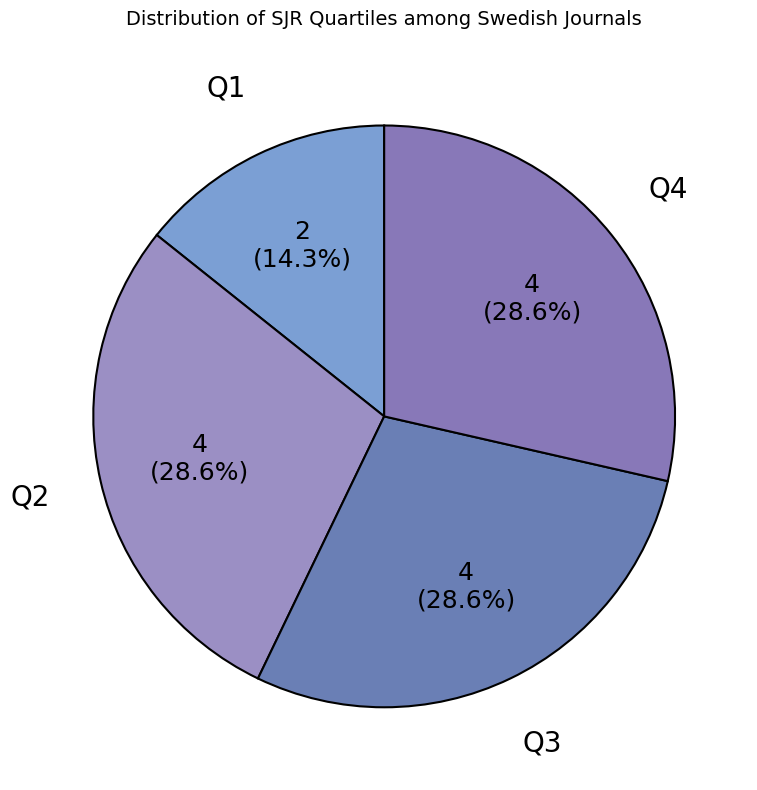

Is it true that Q3 is 18% of the pie?

False